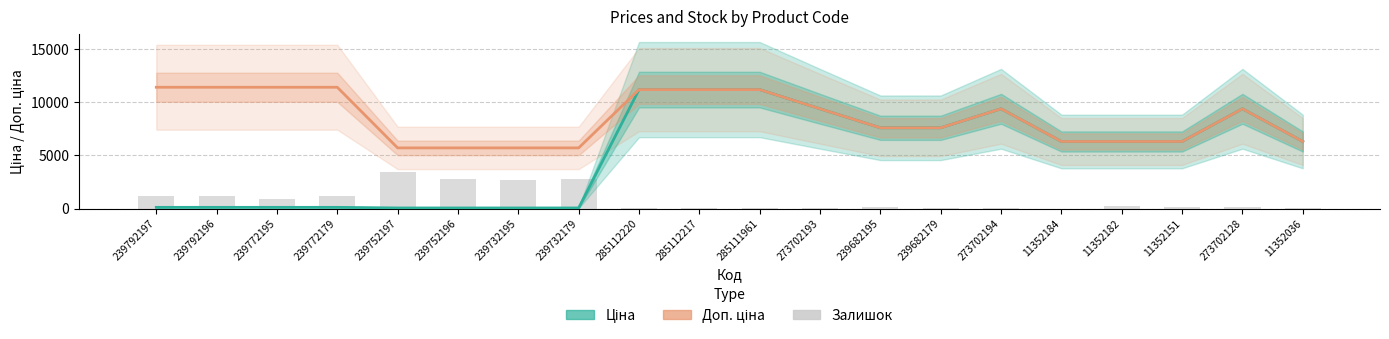

Are the bars horizontal?

No